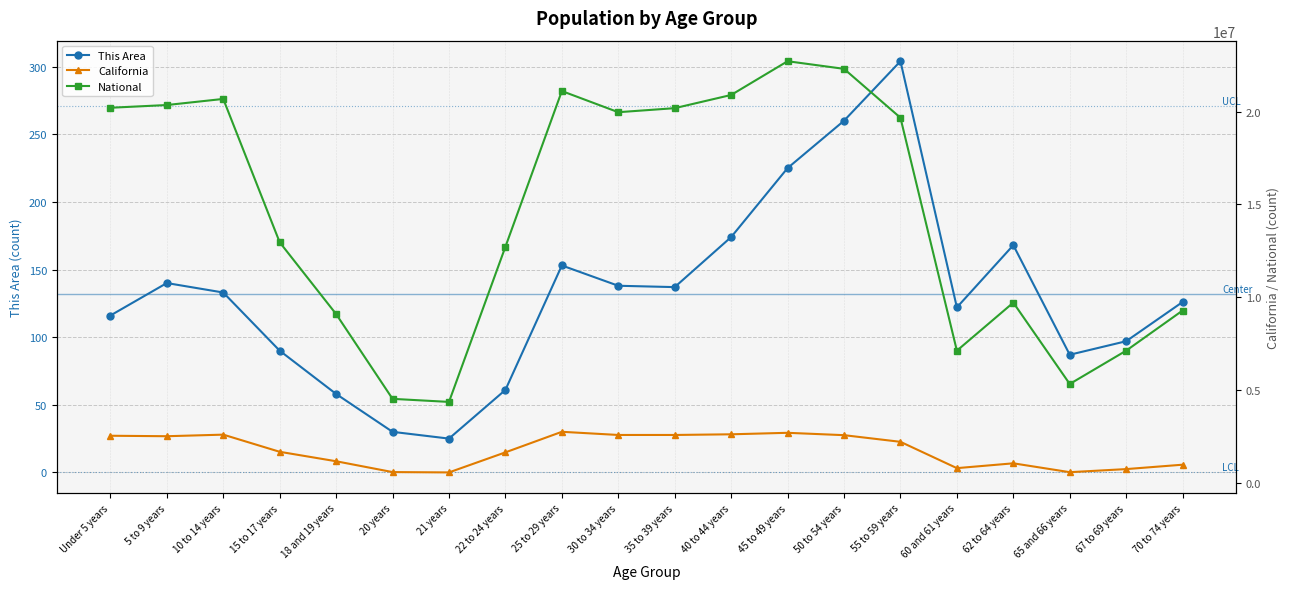

What is the label of the 5th point from the left?

18 and 19 years